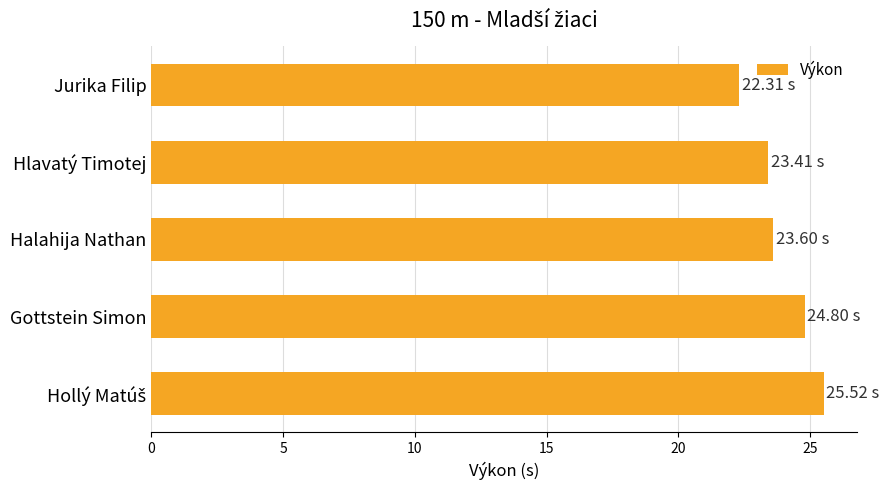

What is the minimum value shown in the chart?

22.3